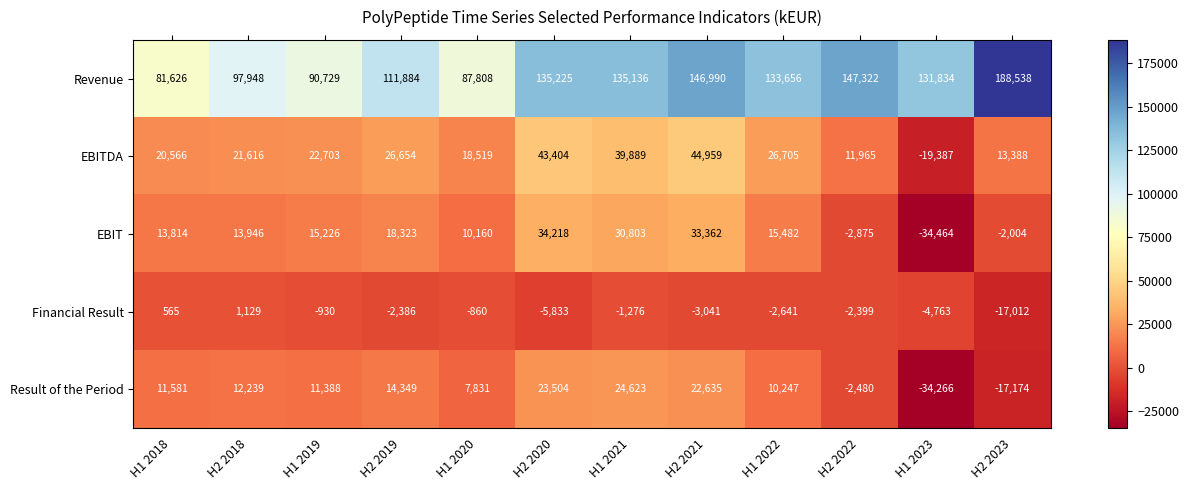

What is the minimum value shown in the chart?

-34464